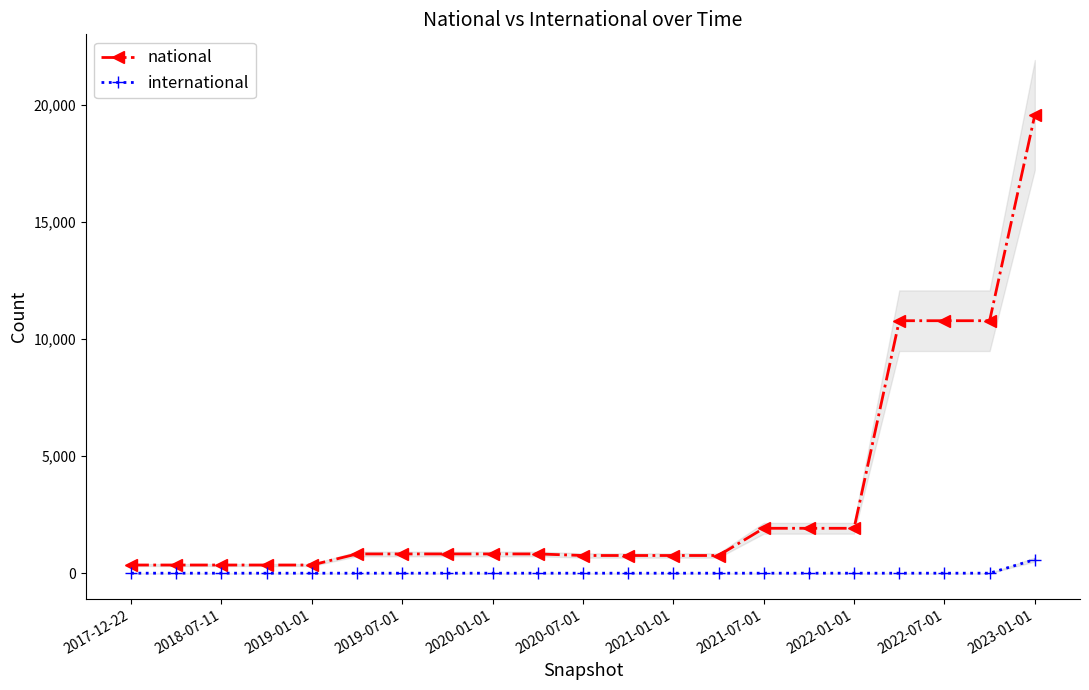

Which series has the largest range (max minus min)?

national